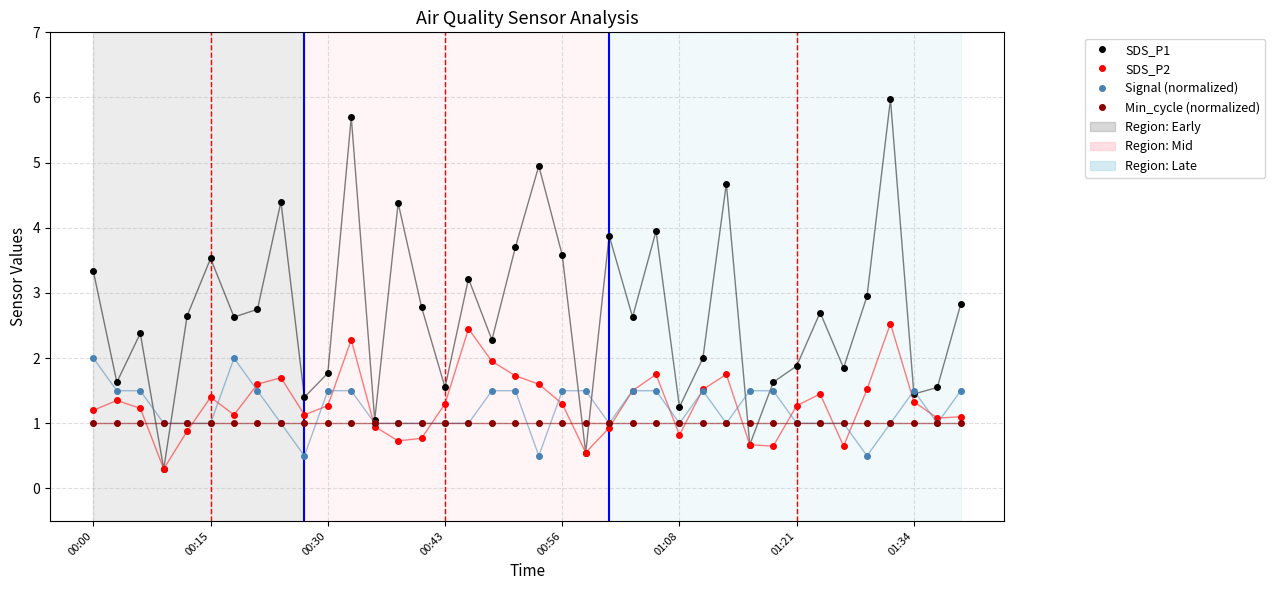

At how many categories does at least one series exceed 0?

38